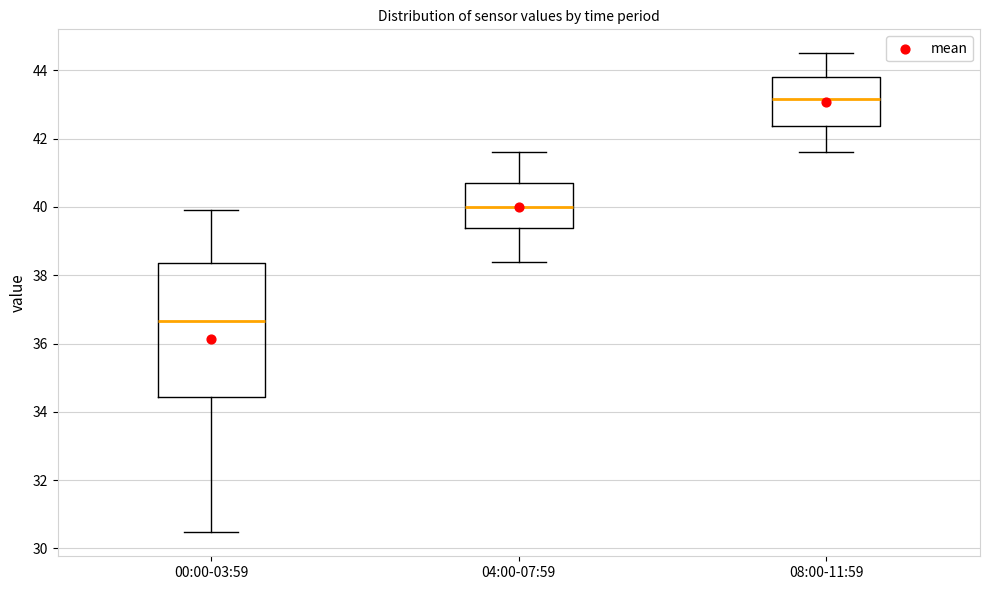

Reading left to right, transcribe this box plot: for each box, give where its median line is, the range the box spans, and where its two whiskers end, as read against the y-axis. The values are not printed on the chart, so give them approximately, as read against the axis.

00:00-03:59: median 36.6, box 34.4 to 38.4, whiskers 30.4 to 40.0
04:00-07:59: median 40.0, box 39.4 to 40.8, whiskers 38.4 to 41.6
08:00-11:59: median 43.2, box 42.4 to 43.8, whiskers 41.6 to 44.6